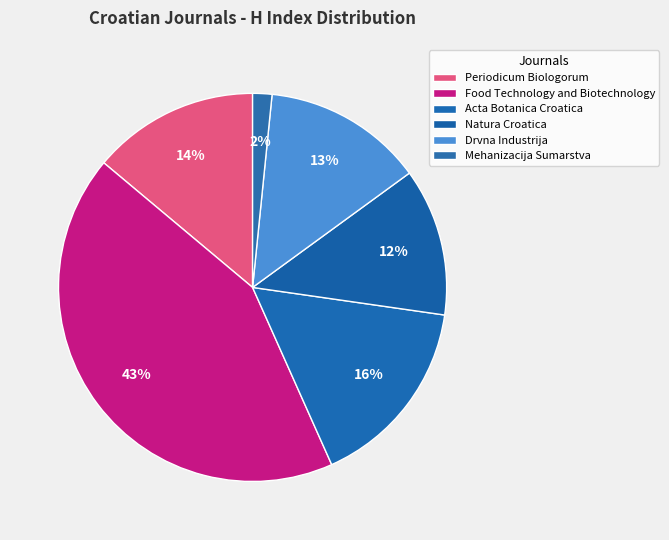

What percentage is the Food Technology and Biotechnology slice, to the nearest percent?

43%